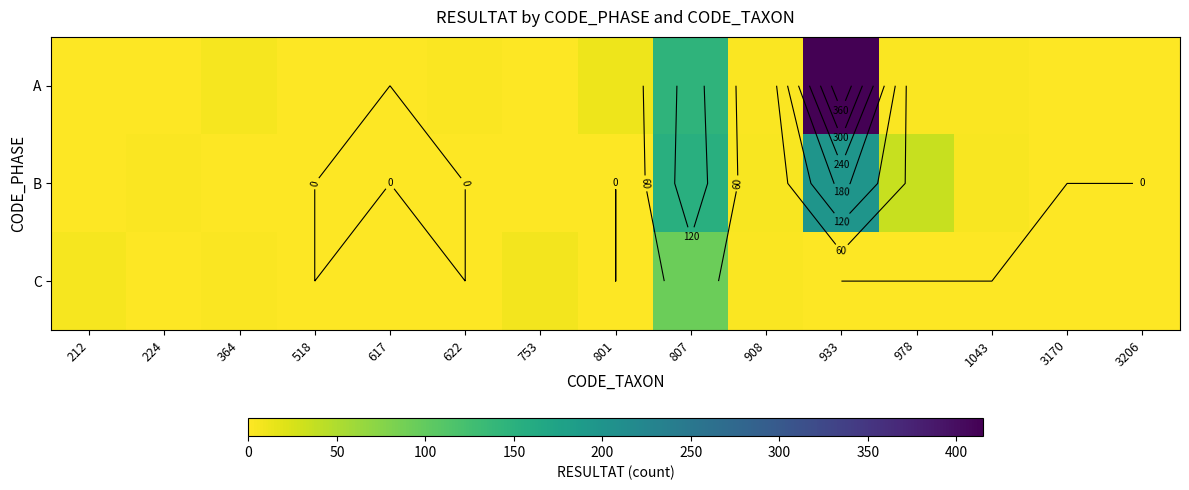

The A series shows 1 at 3206. True or false?

False